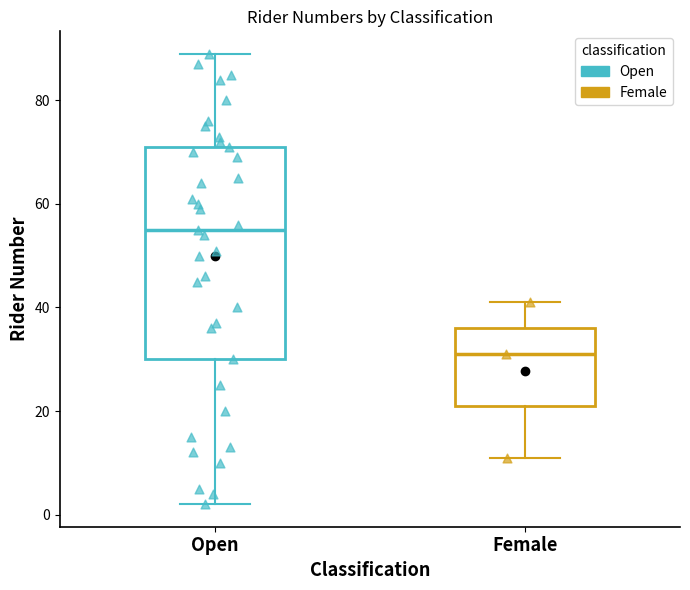

Where is the upper edge of the box for Female on the y-axis? The values are not printed on the chart, so give them approximately, as read against the axis.

36